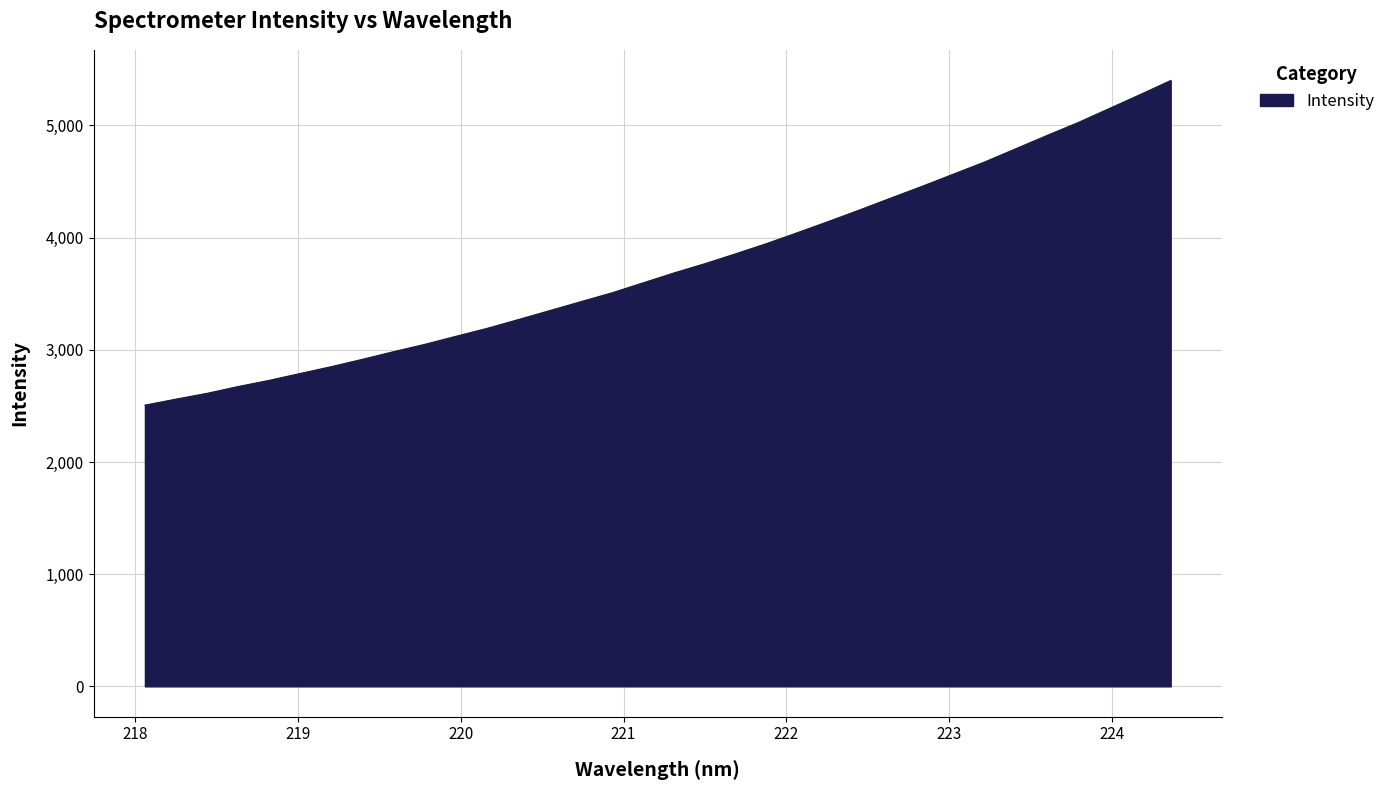

What is the minimum value shown in the chart?

2506.9